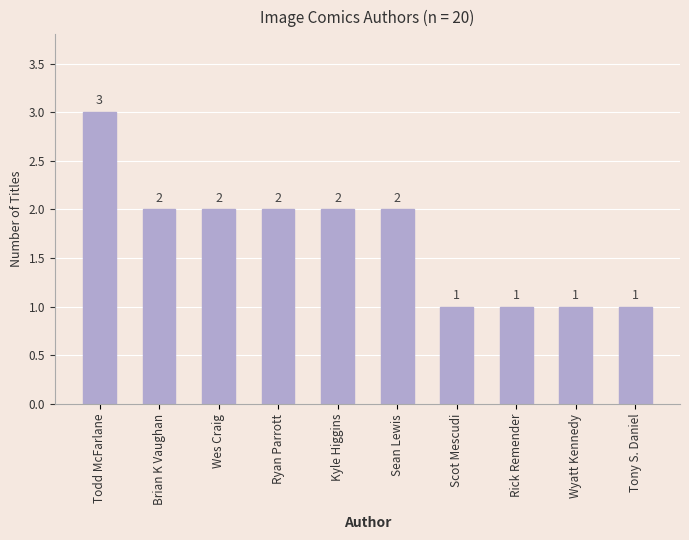

How many values are between 1 and 2?

9